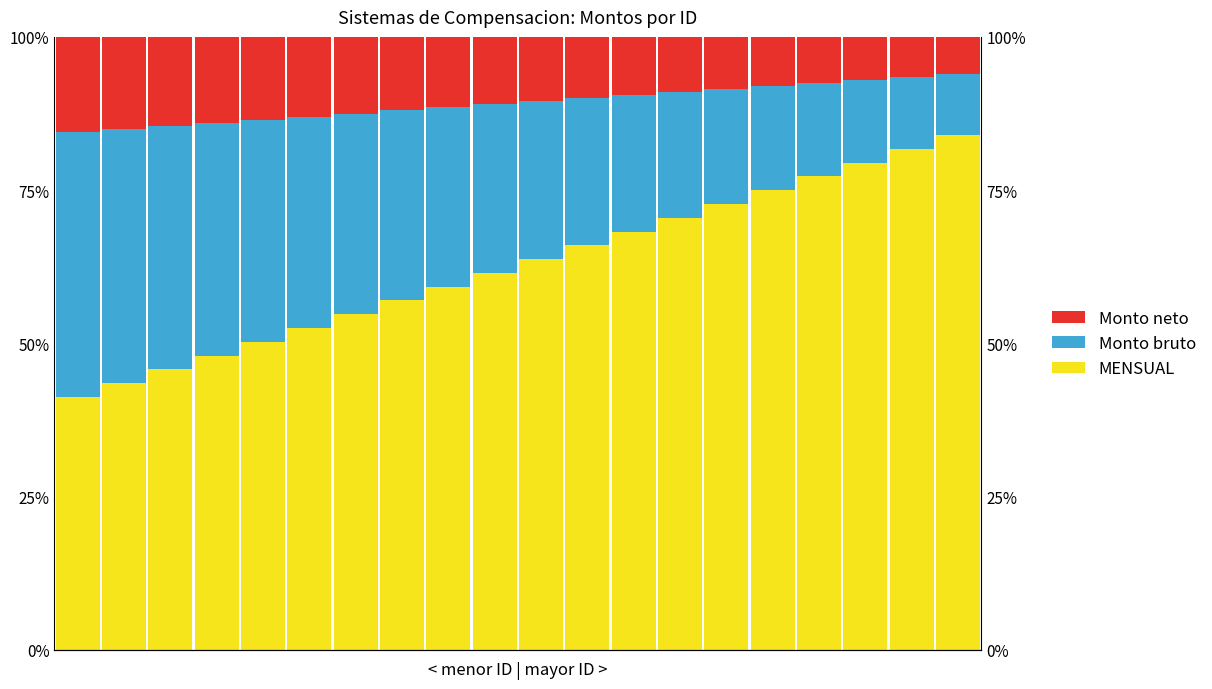

Which series changed the most between 6 and 12?

MENSUAL